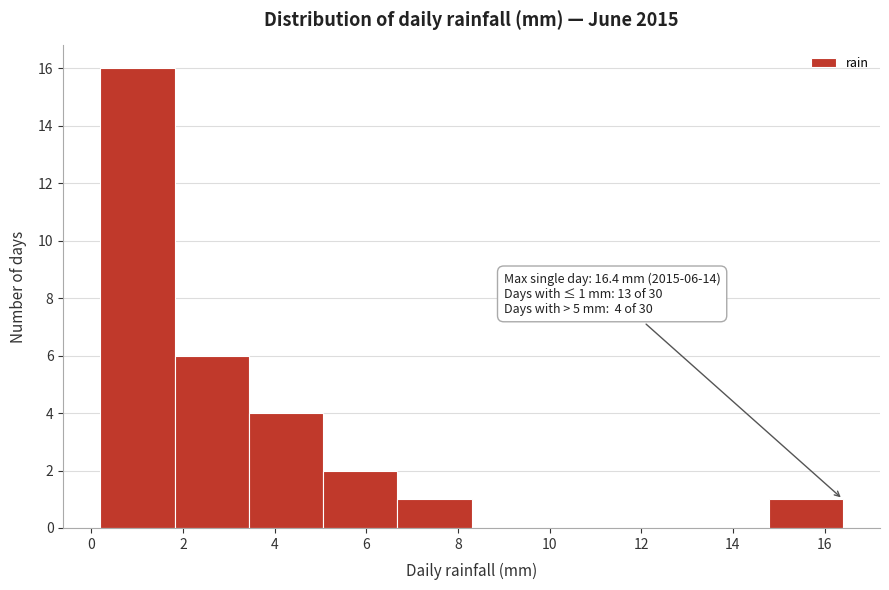

Over which range of the x-axis is the bar tallest?

0.20 to 1.82